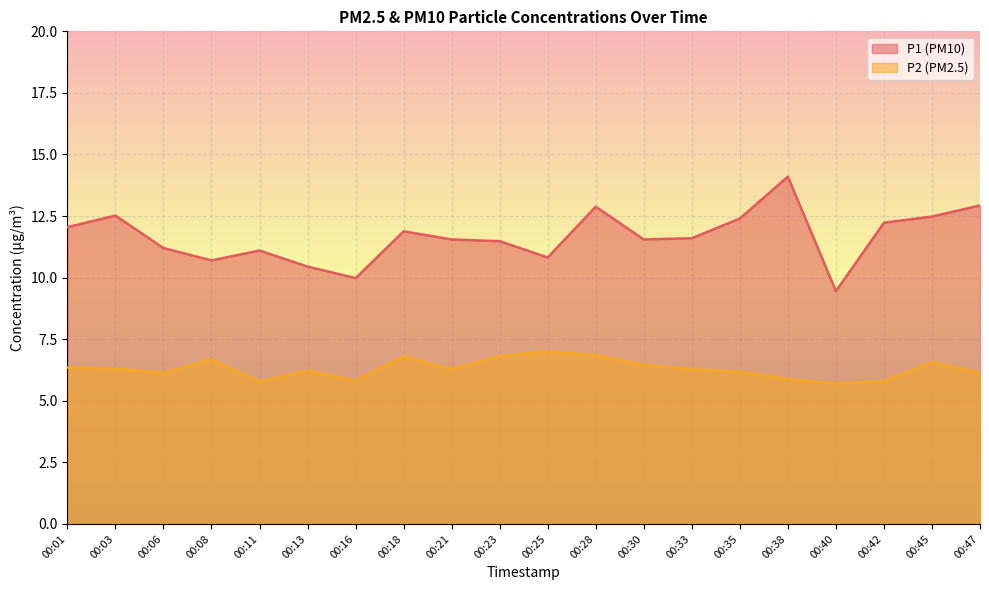

What is the difference between the maximum and minimum values in the P1 series?

4.7